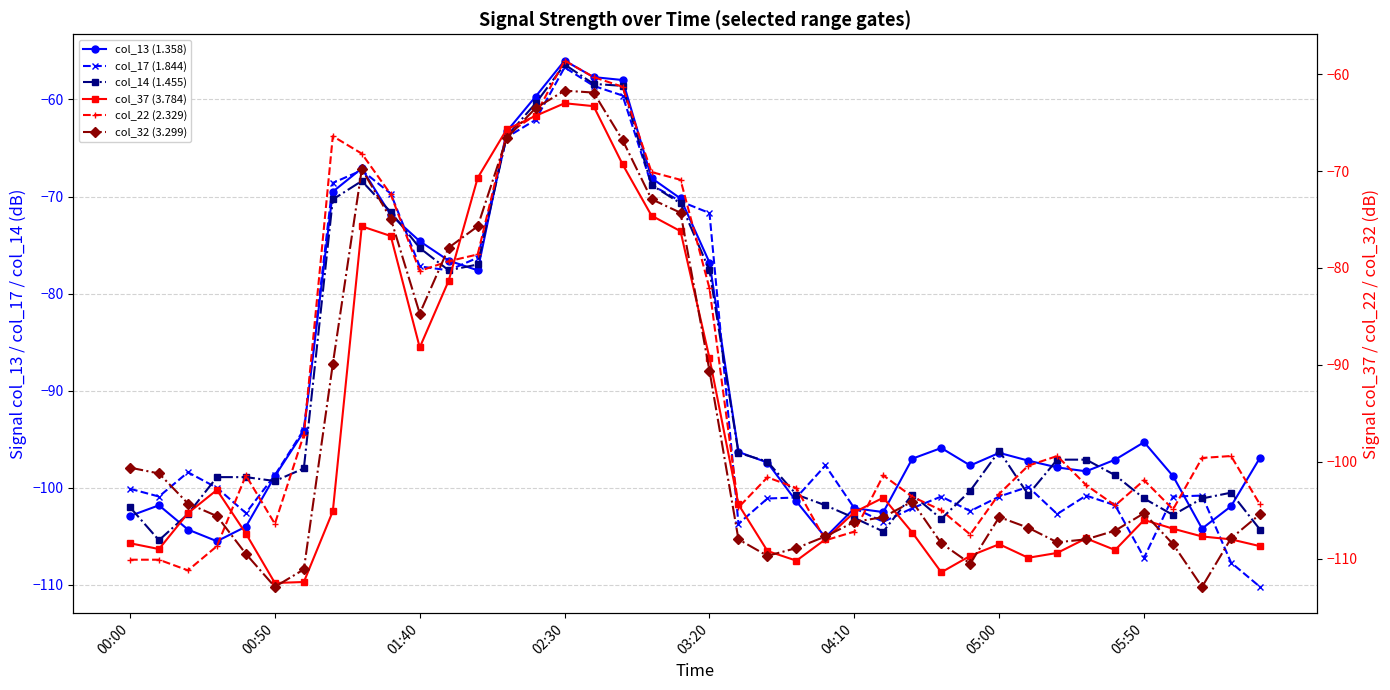

Does the chart display data point markers on the line(s)?

Yes